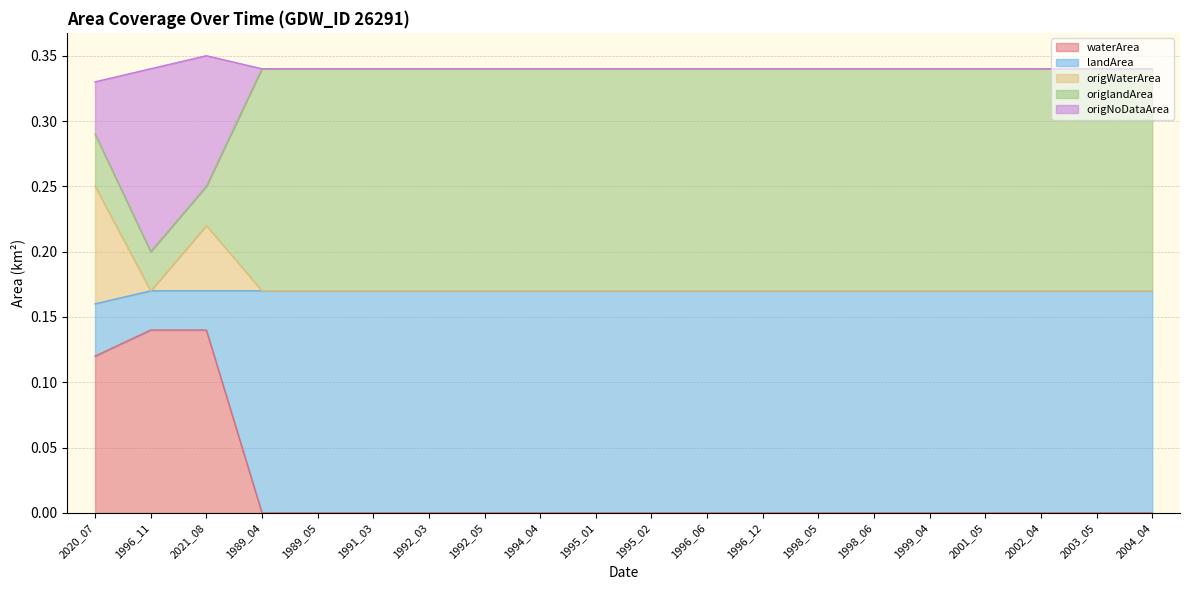

What is the difference between the maximum and second lowest values in the waterArea series?

0.1